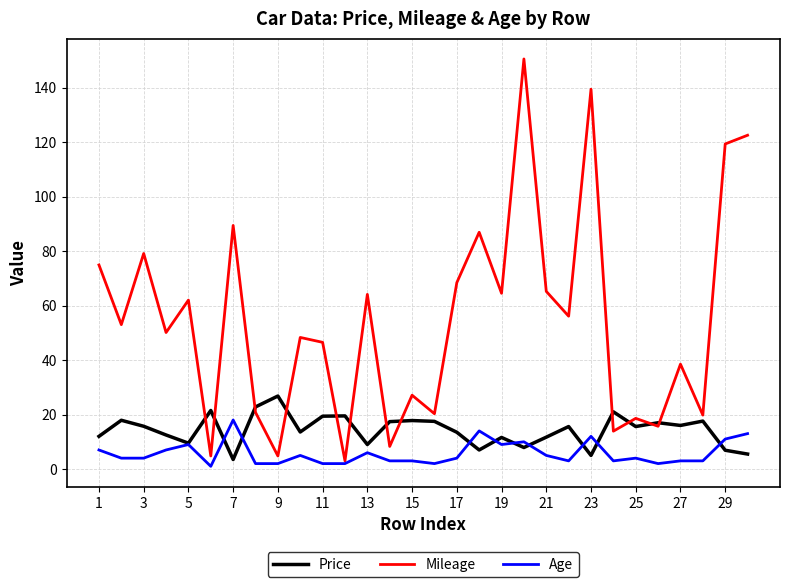

Does the chart display data point markers on the line(s)?

No